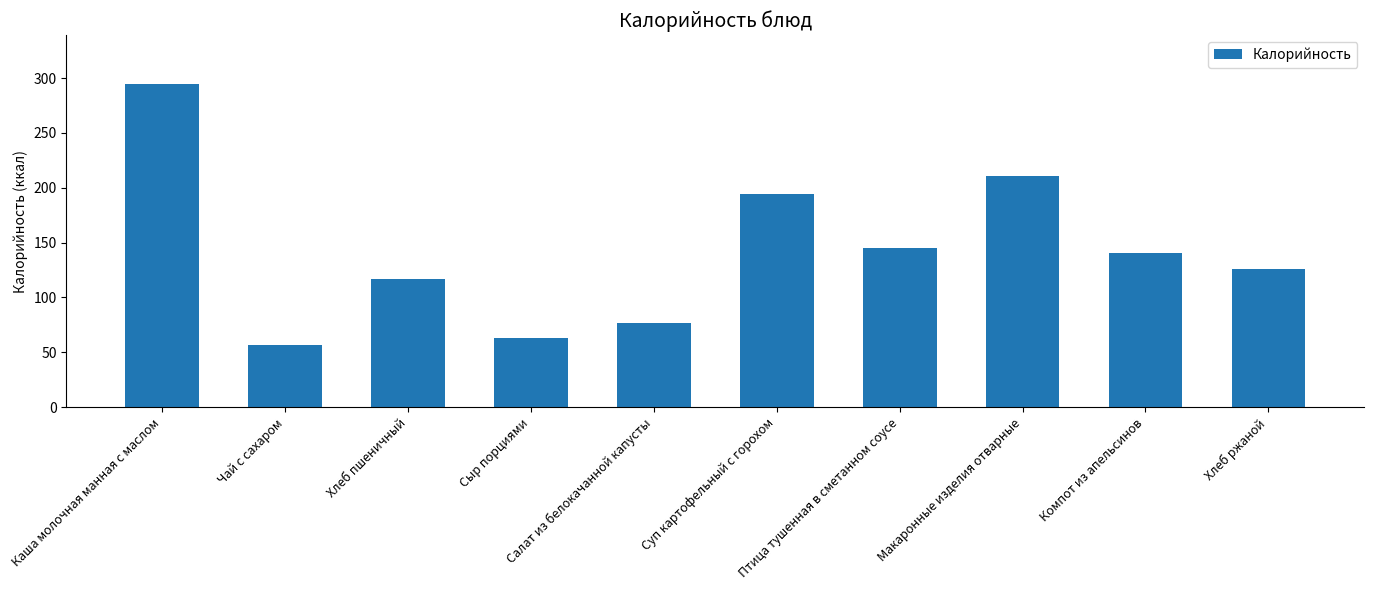

Rank the categories by value from lowest to highest.

Чай с сахаром, Сыр порциями, Салат из белокачанной капусты, Хлеб пшеничный, Хлеб ржаной, Компот из апельсинов, Птица тушенная в сметанном соусе, Суп картофельный с горохом, Макаронные изделия отварные, Каша молочная манная с маслом